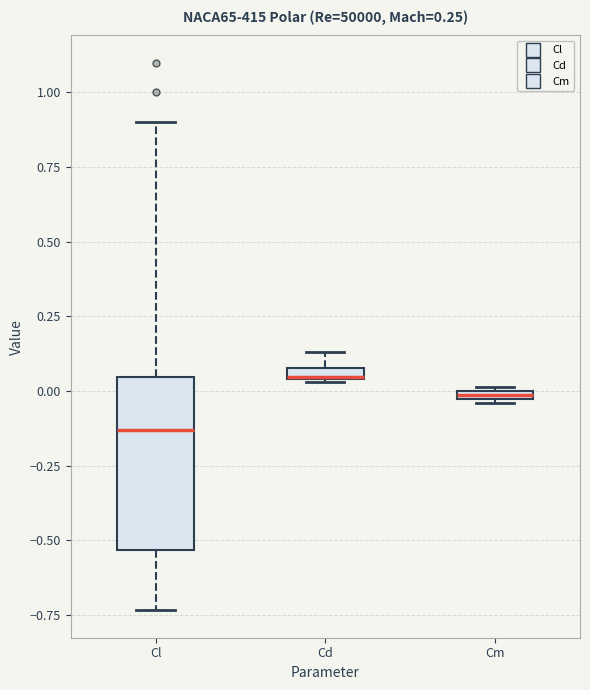

Which box is the tallest, from its lower edge to its upper edge?

Cl